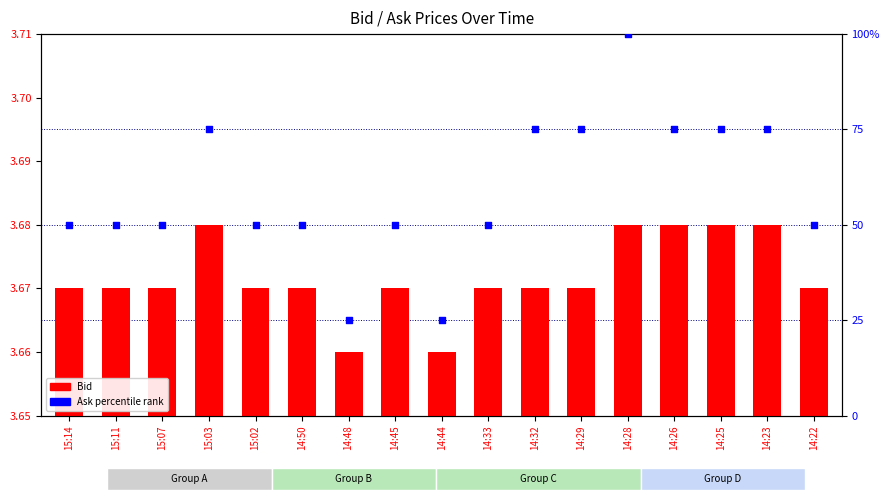

Which series has the widest spread of Y values?

Ask (percentile)